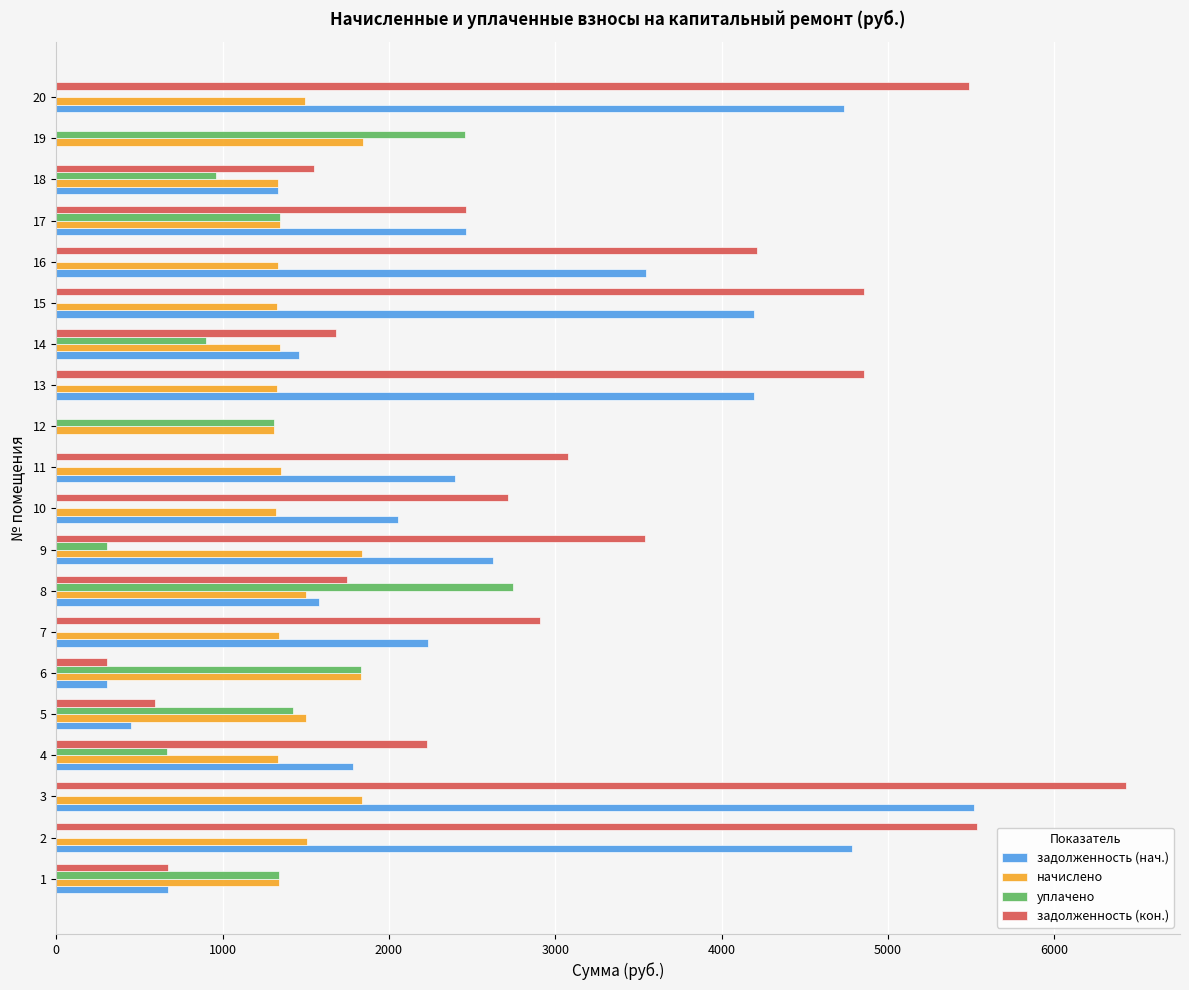

Which series has the largest total across all categories?

задолженность (кон.)